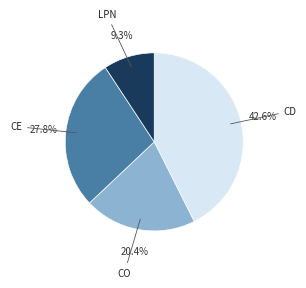

Is there any slice that represents more than half of the pie?

No